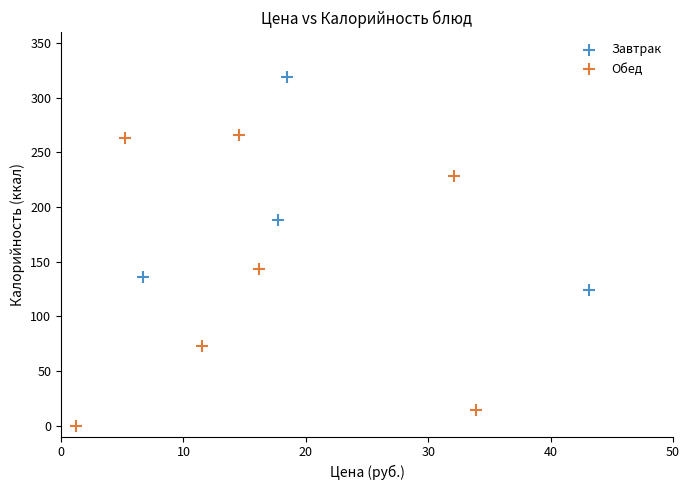

Which series reaches the minimum Y coordinate?

Обед